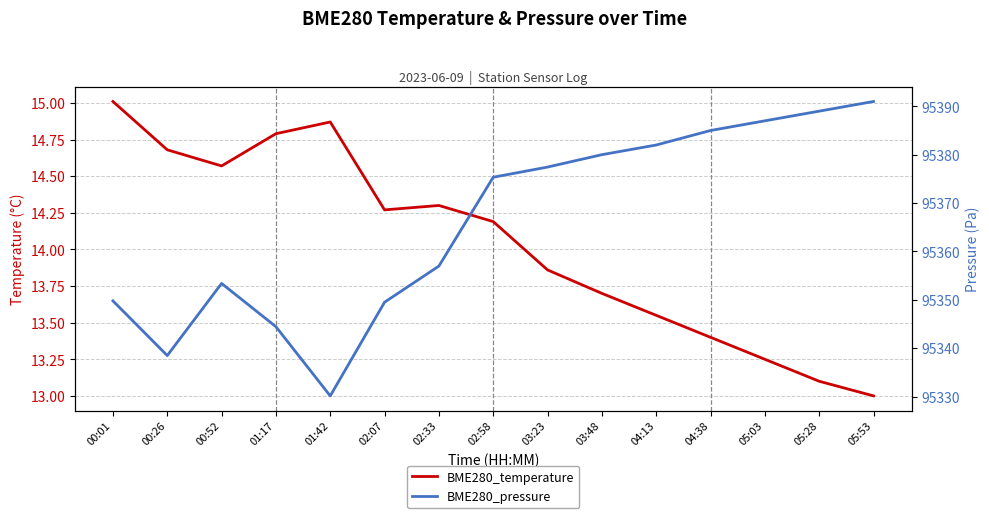

What is the sum of the BME280_temperature values at 05:53 and 00:01?

28.0